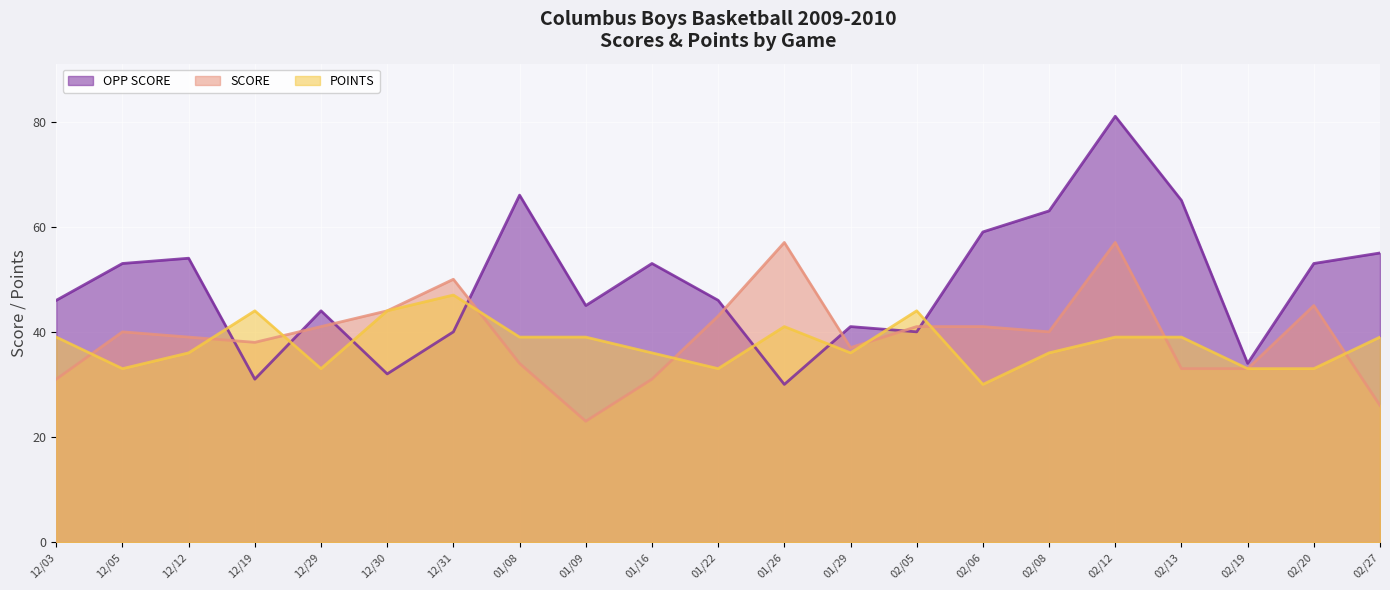

How many lines are shown in the chart?

3